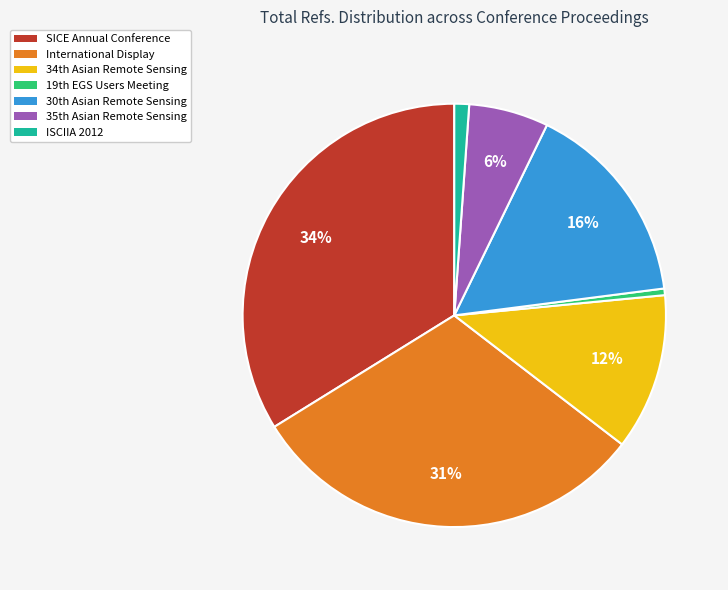

How many segments does this pie chart have?

7